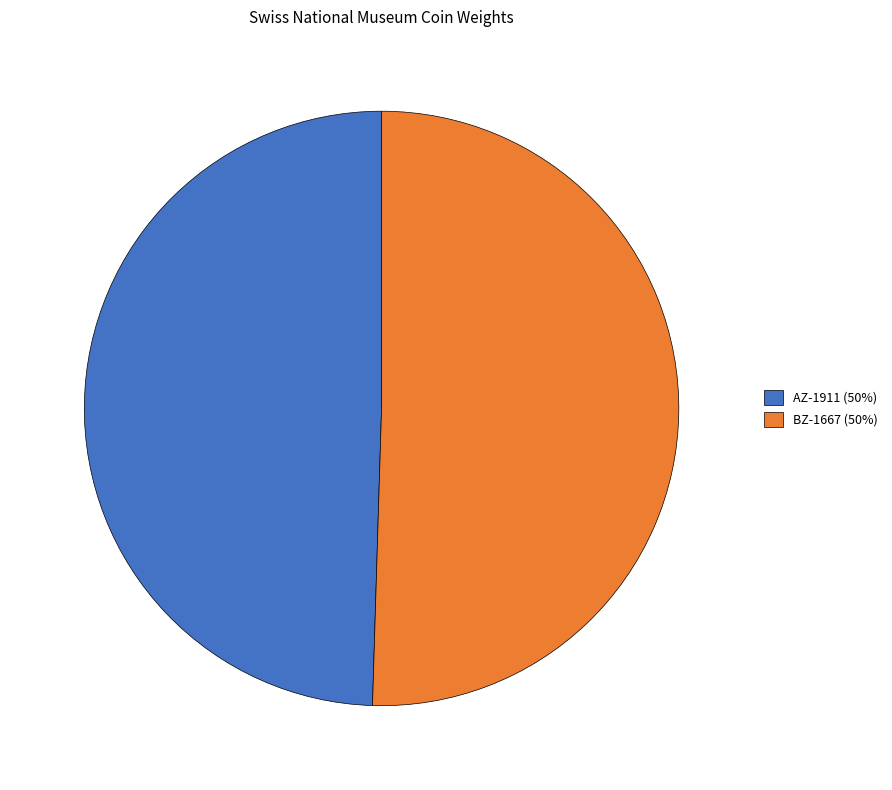

The BZ-1667 slice represents 41% of the pie. True or false?

False